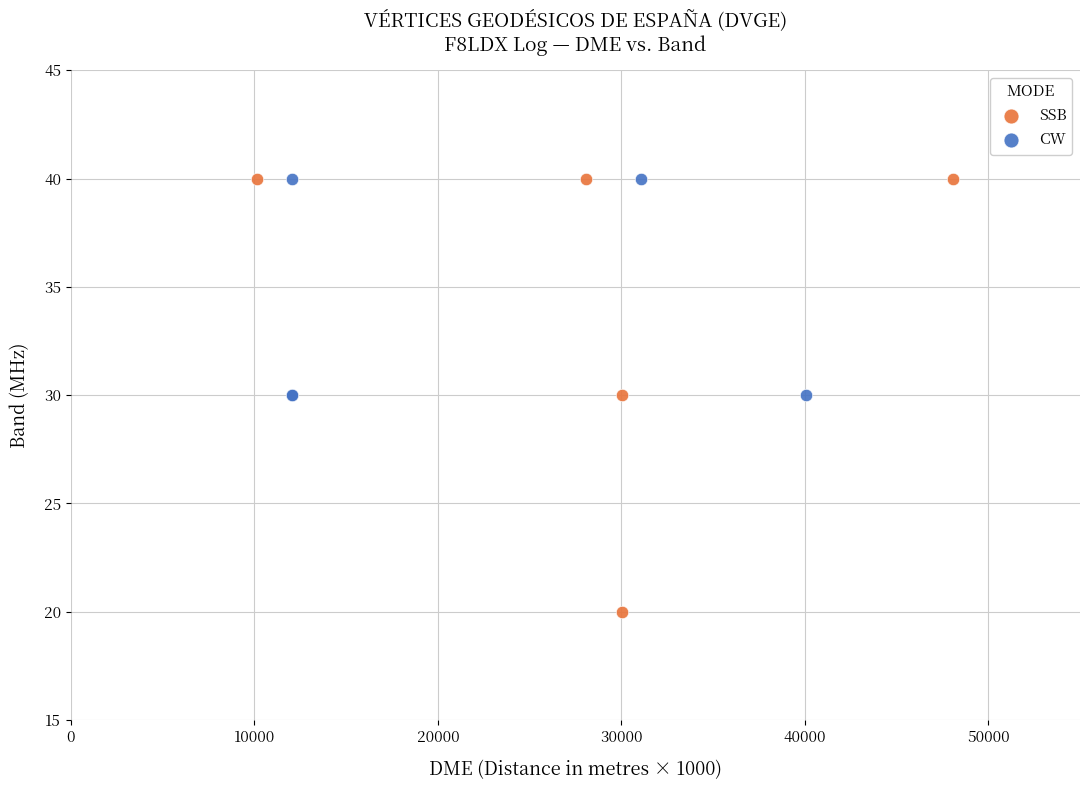

Which series has the widest spread of Y values?

SSB